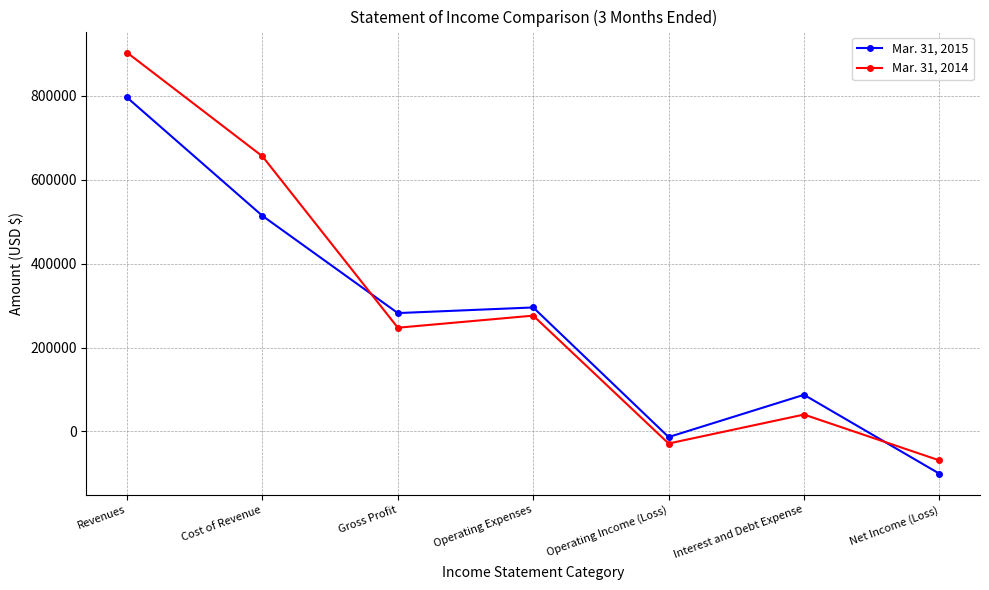

At which category is the sum across all series the highest?

Revenues